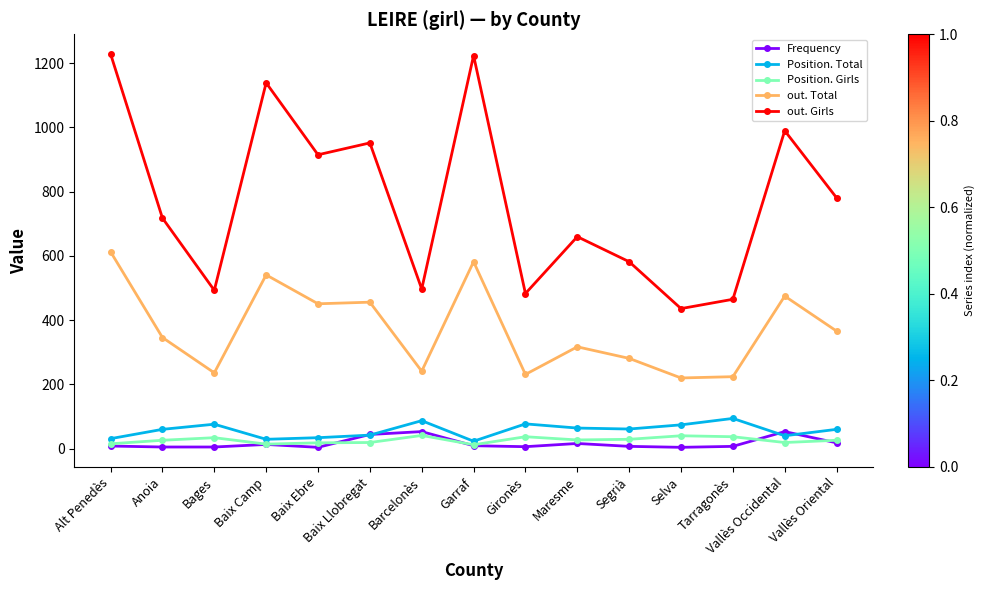

Which series has the widest spread of values?

out. Girls